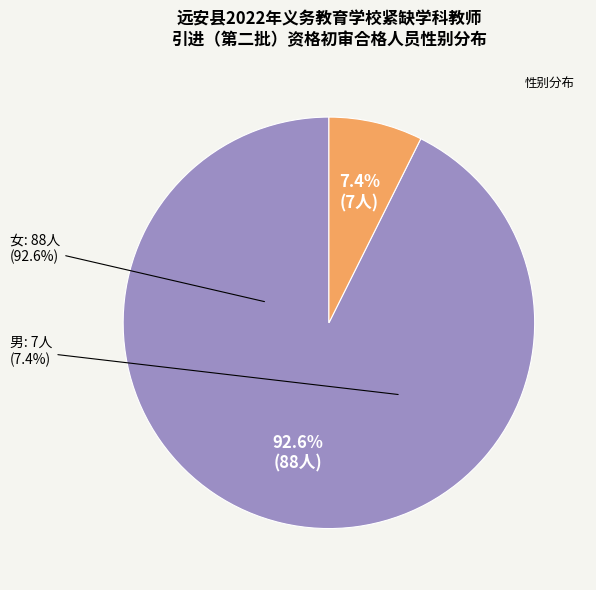

Count the number of slices in the pie.

2